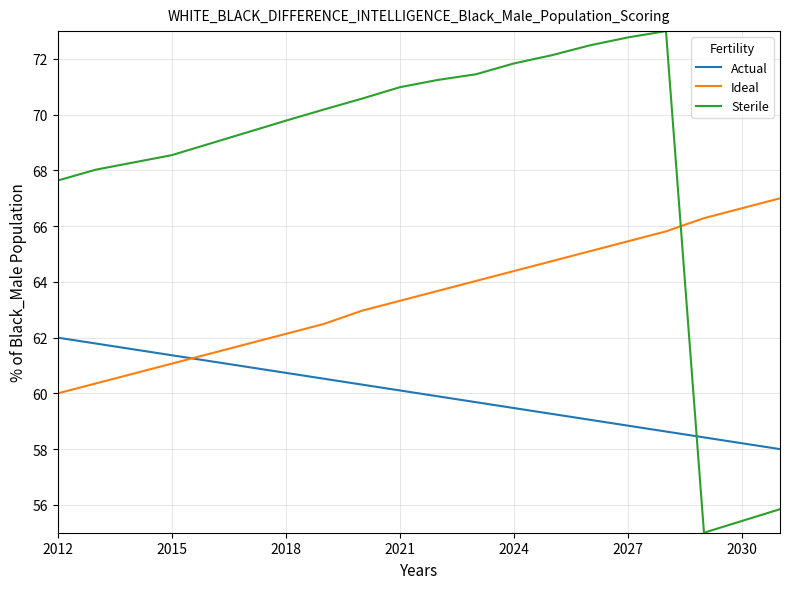

Rank the series by their maximum value, from highest to lowest.

Sterile, Ideal, Actual